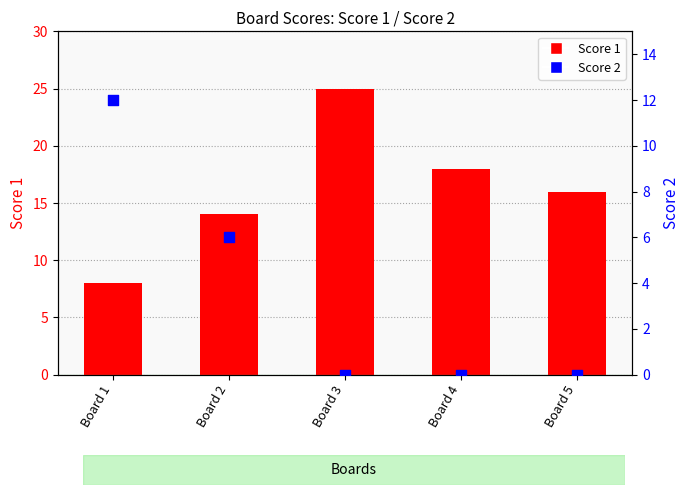

Which series contains the highest Y value?

Score 1